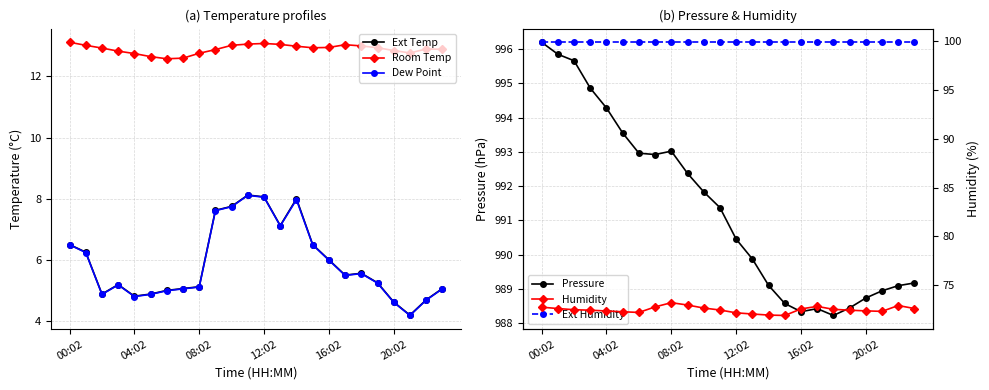

Rank the series at 18 from lowest to highest value.

Dew Point, Ext Temp, Room Temp, Humidity, Ext Humidity, Pressure